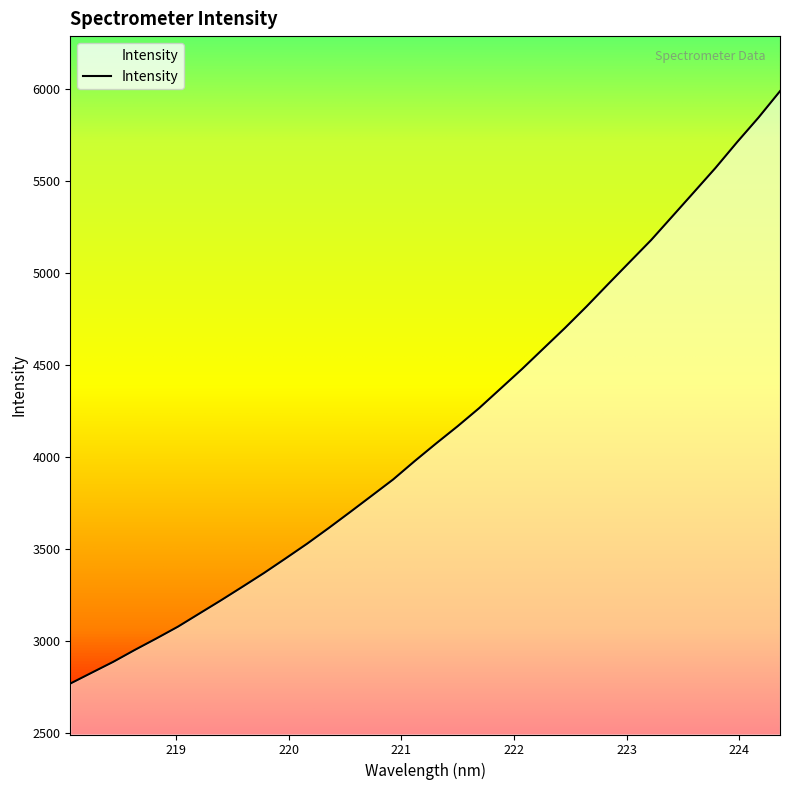

What is the difference between the maximum and minimum values?

3219.4